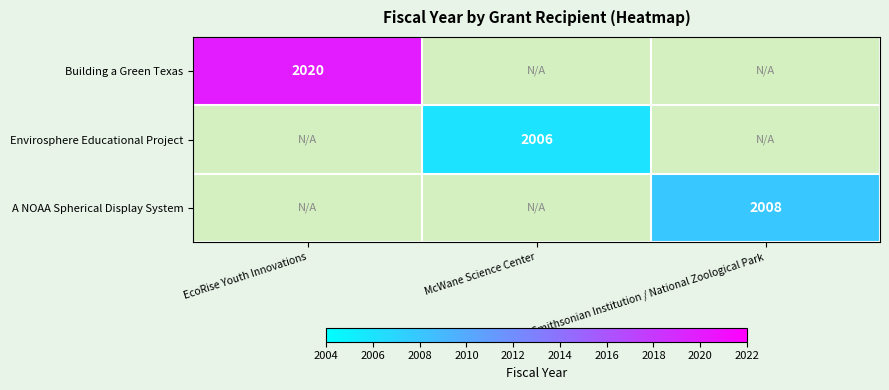

The value of A NOAA Spherical Display System at Smithsonian Institution / National Zoological Park is 540. True or false?

False